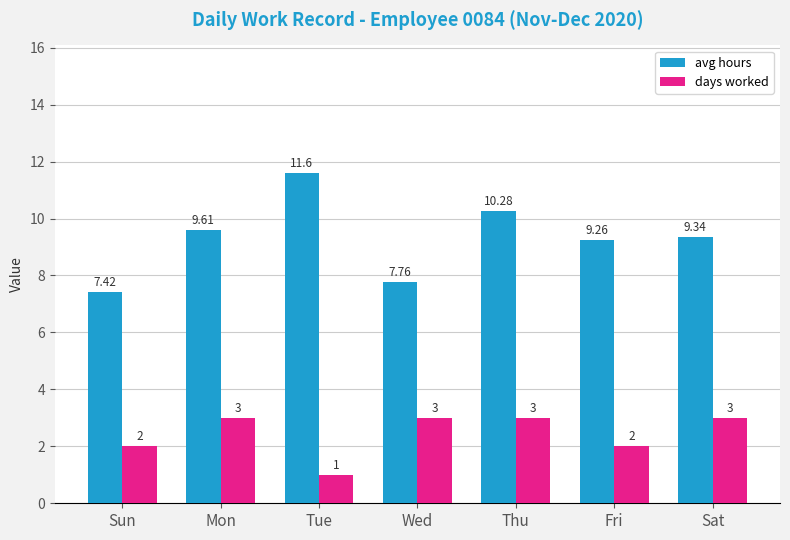

Is it true that avg hours equals 9.6 at Mon?

True